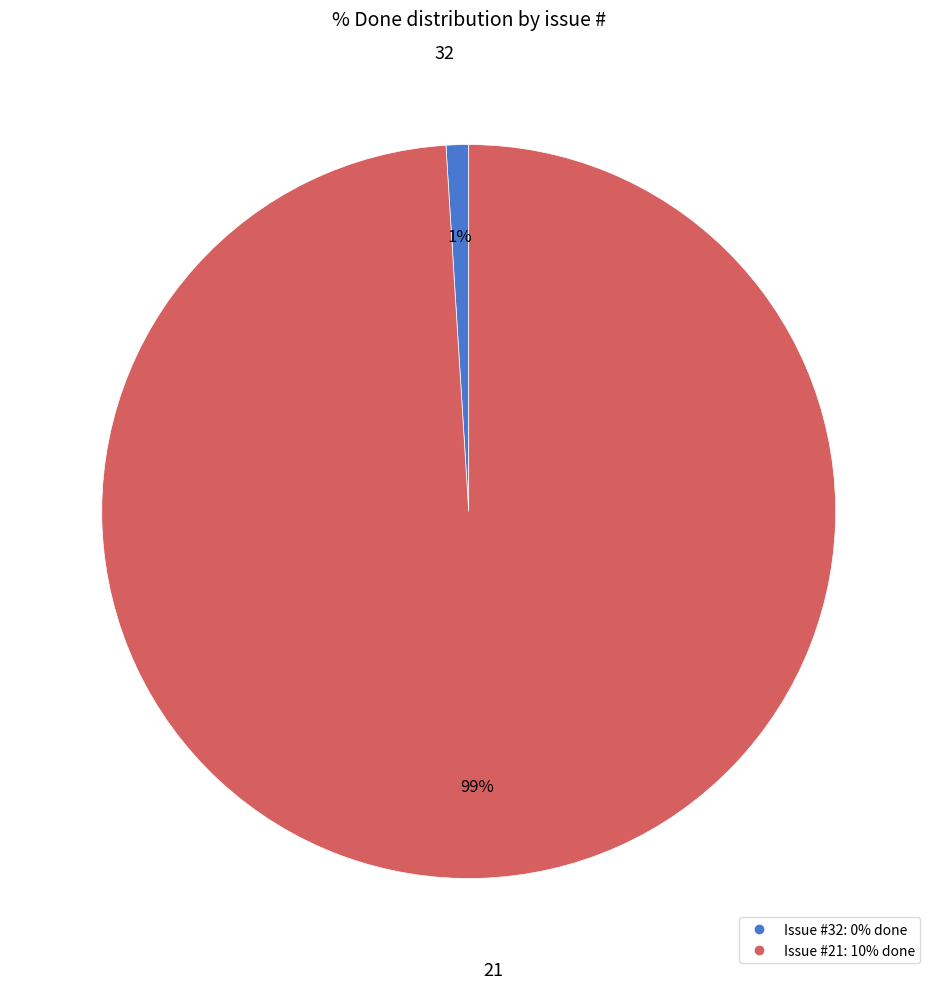

Does any single category account for the majority?

Yes